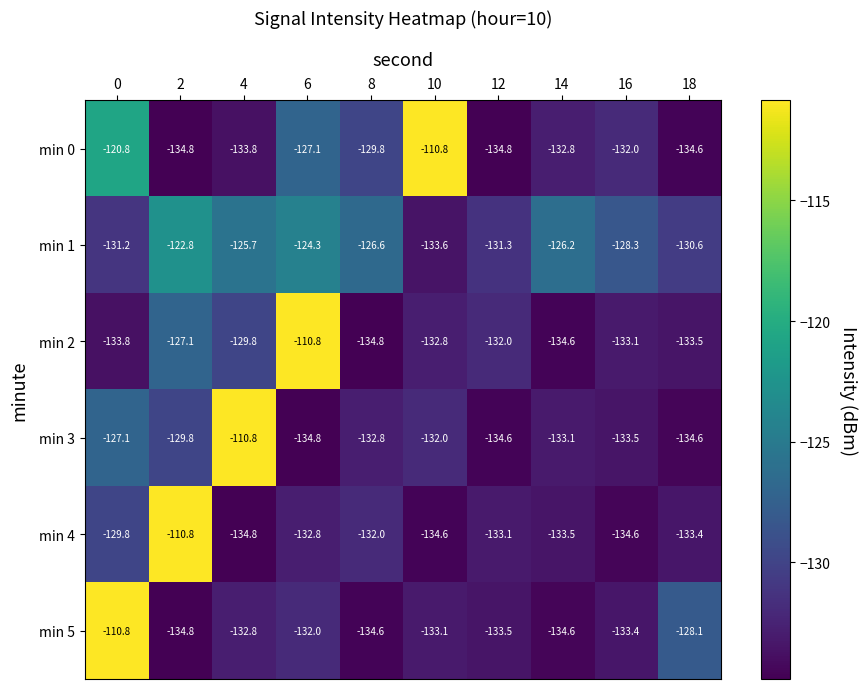

What is the greatest value displayed?

-110.8